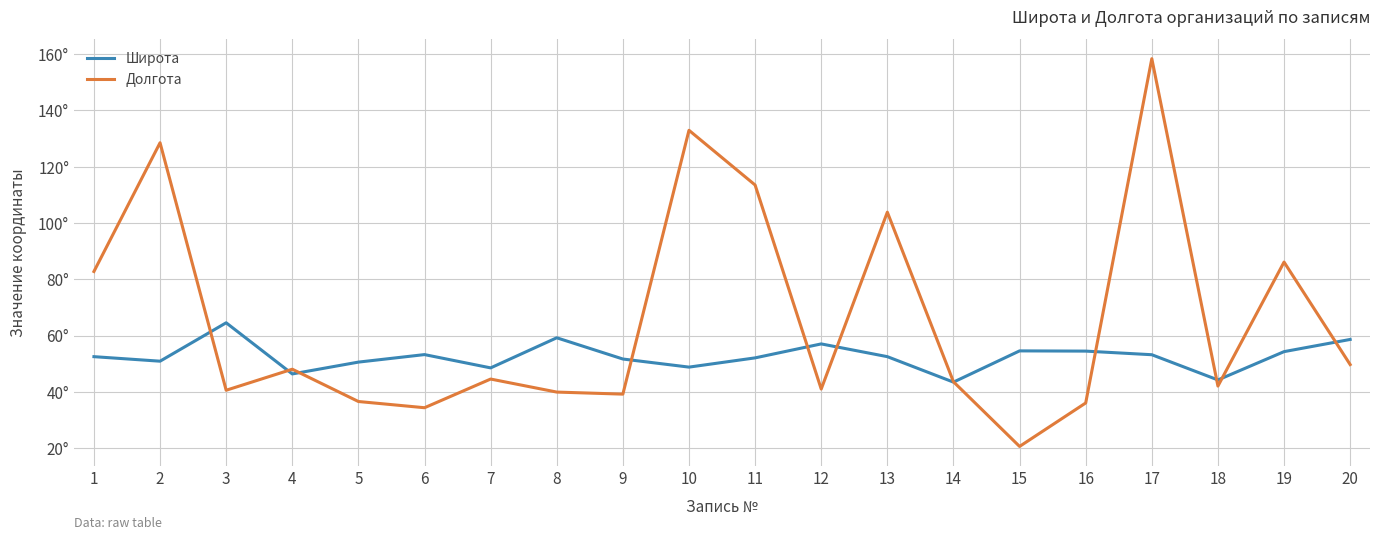

What are all the series names shown in the legend?

Широта, Долгота